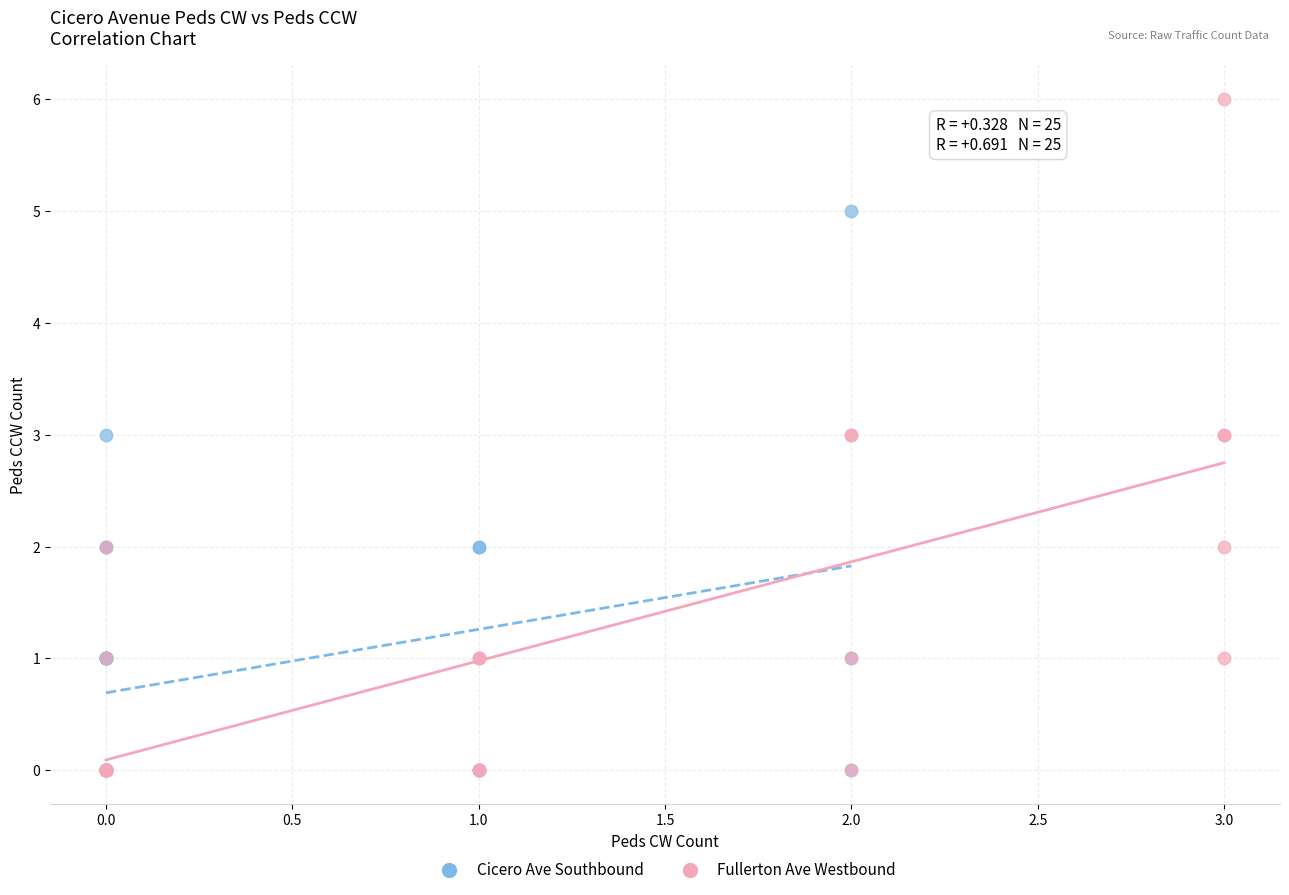

Which series has the largest Y range (max minus min)?

Fullerton Ave Westbound